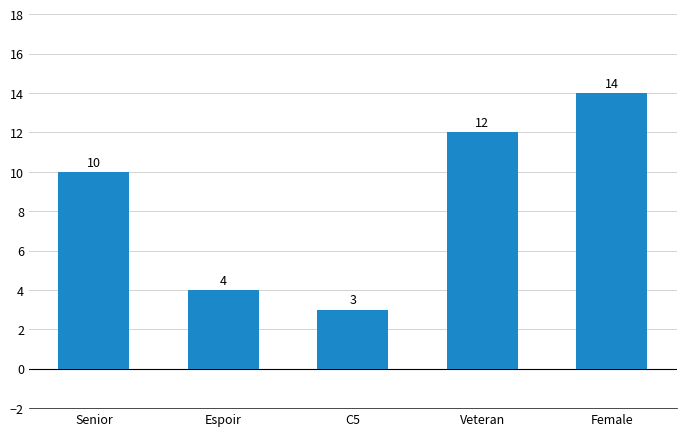

What is the difference between the values at C5 and Espoir?

1